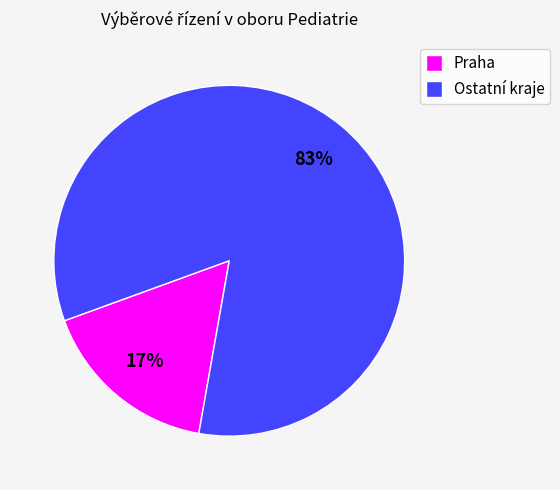

Which category has the biggest portion of the pie?

Ostatní kraje